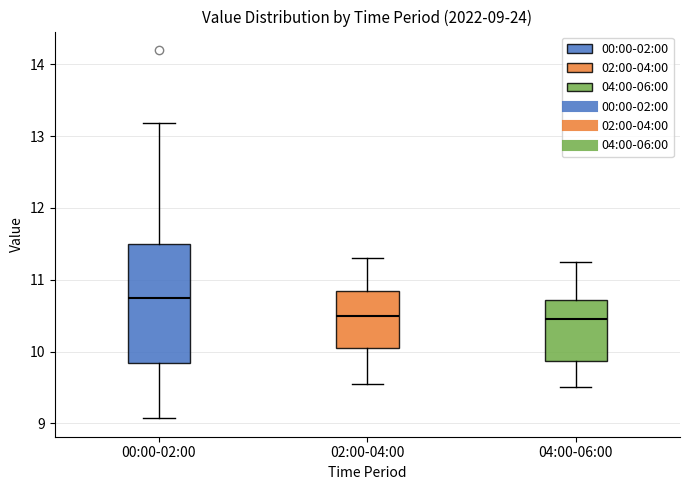

Which box is the tallest, from its lower edge to its upper edge?

00:00-02:00